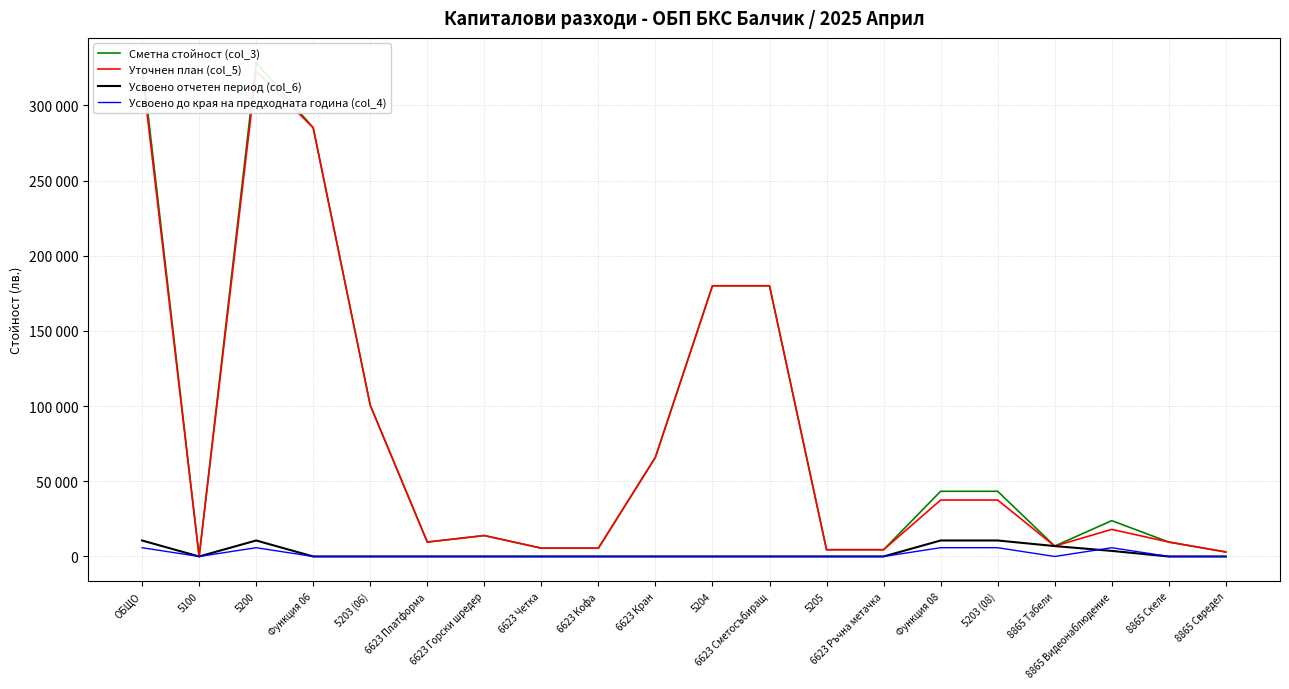

Which series has the widest spread of values?

Сметна стойност (col_3)